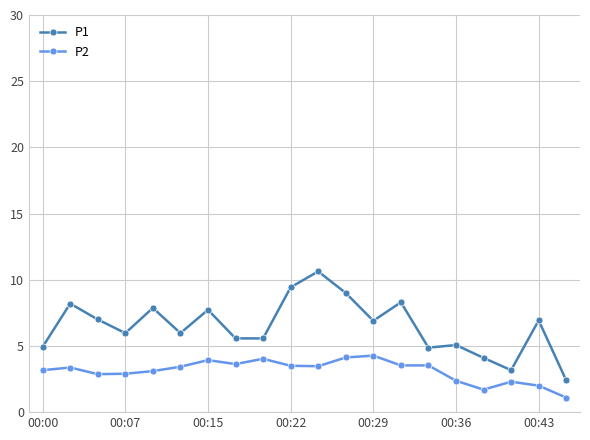

Which series has the largest total across all categories?

P1